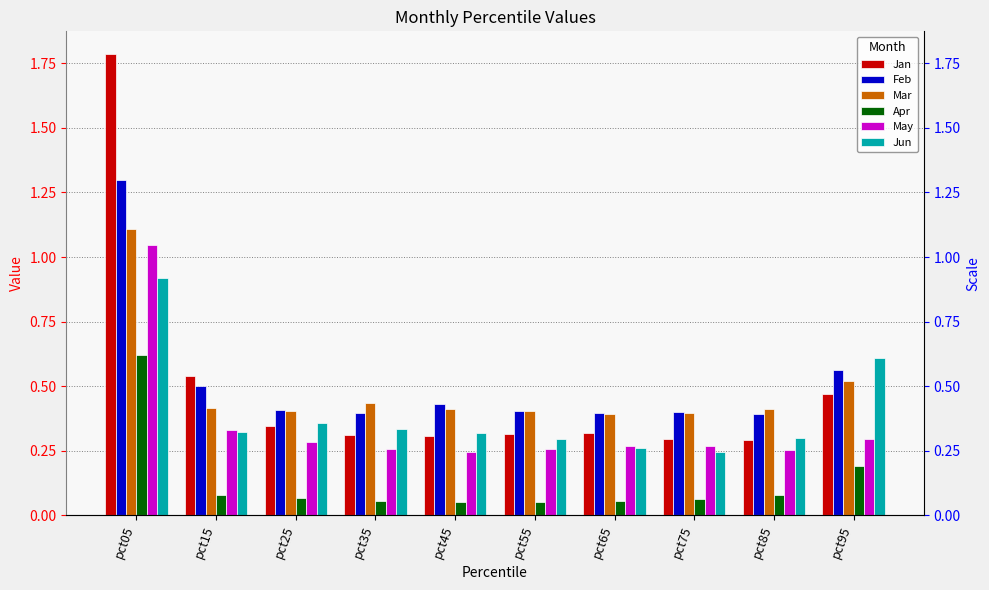

What is the difference between the Feb values at pct15 and pct95?

0.1